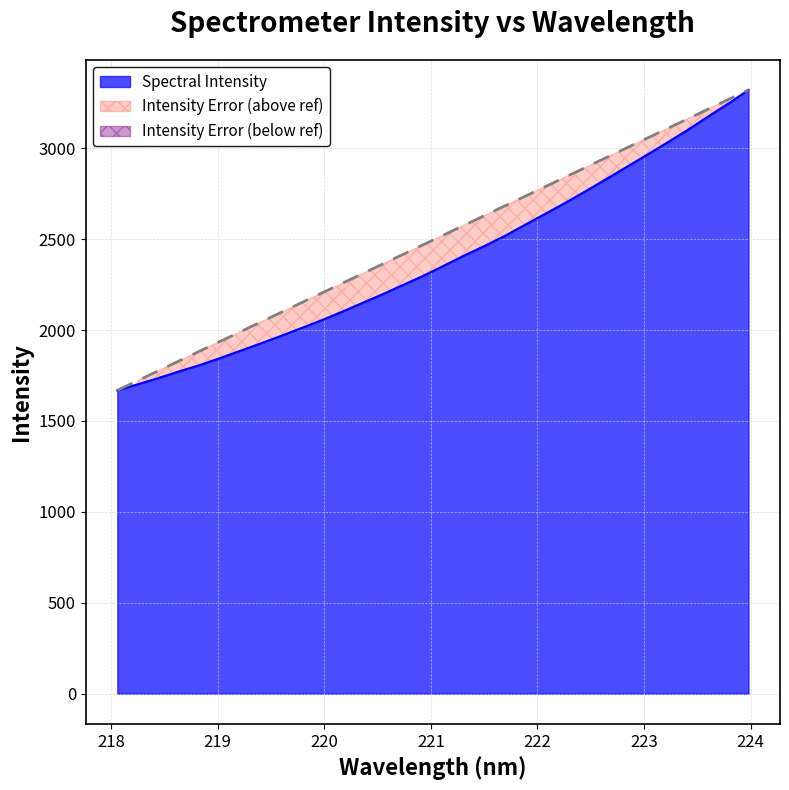

What is the change in value from 220.1623 to 223.7895?

+1145.8